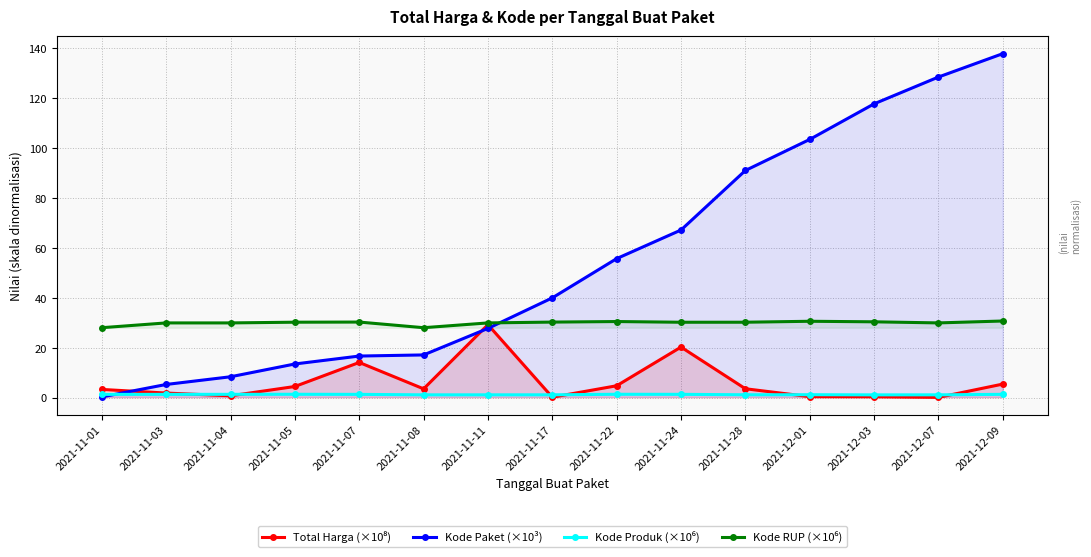

How many interior local peaks does the Kode Produk (×10⁶) series have?

3